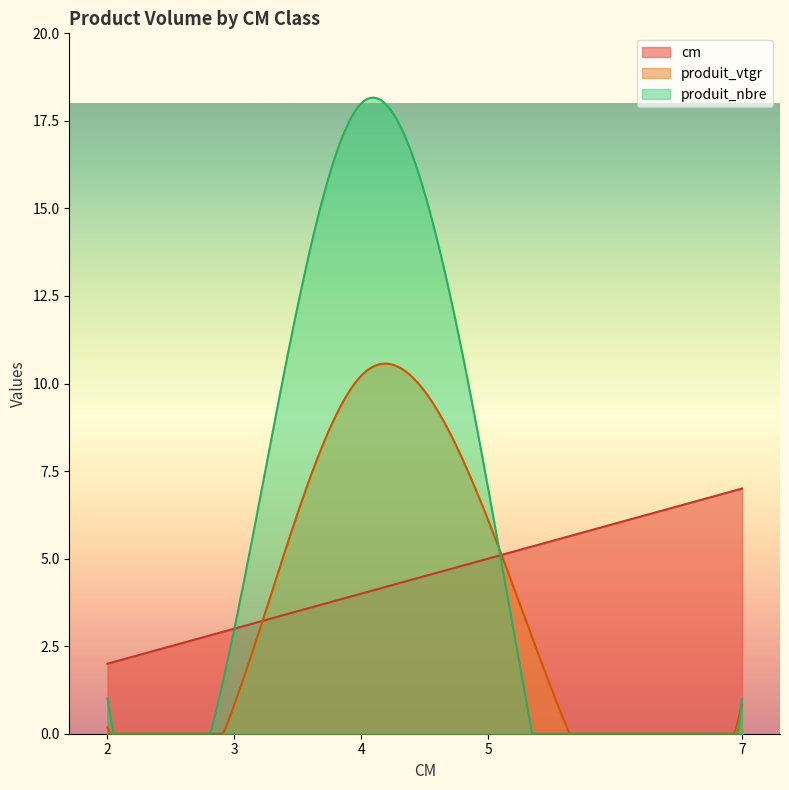

What is the lowest value of the cm series?

2.0